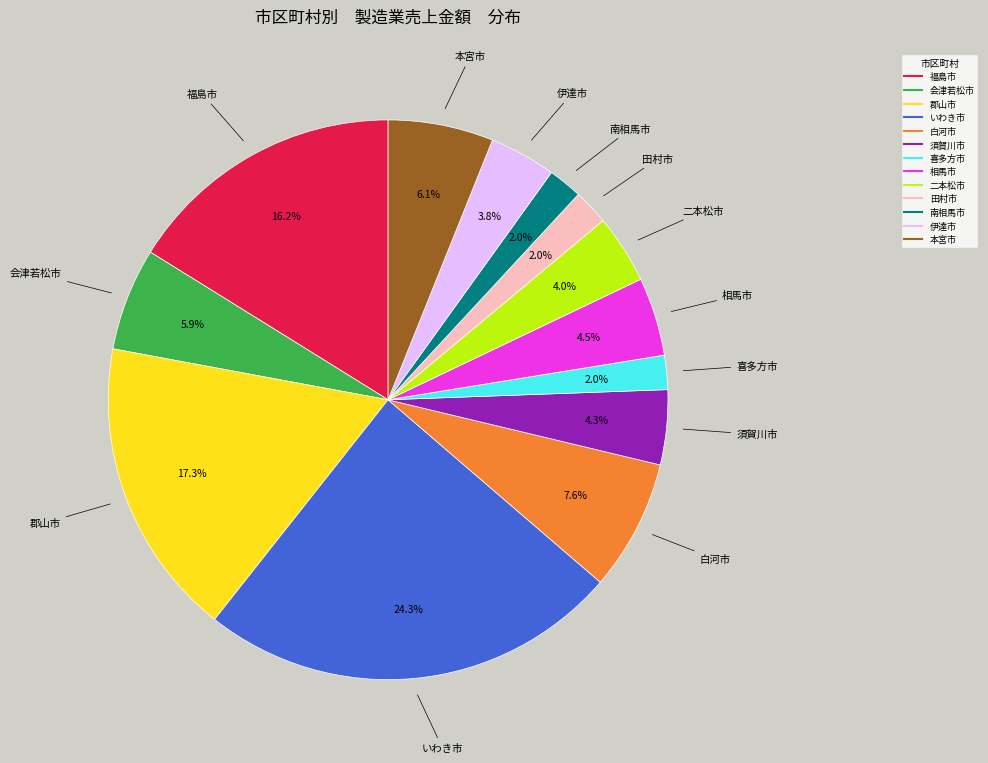

What is the ratio of the value at 白河市 to the value at 本宮市?

1.2